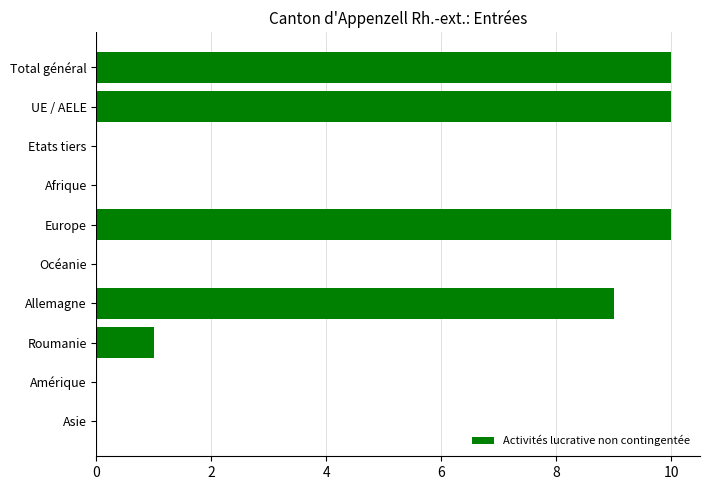

The value at Amérique is 0. True or false?

True